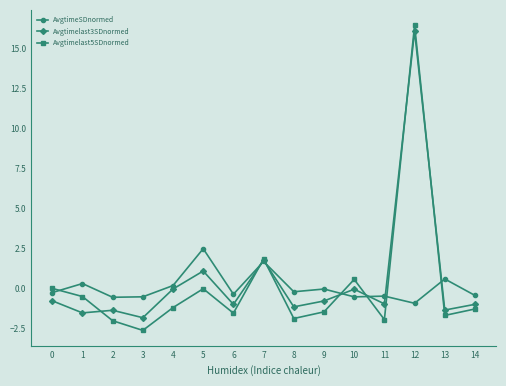

The Avgtimelast5SDnormed series shows -2.0 at 2. True or false?

True